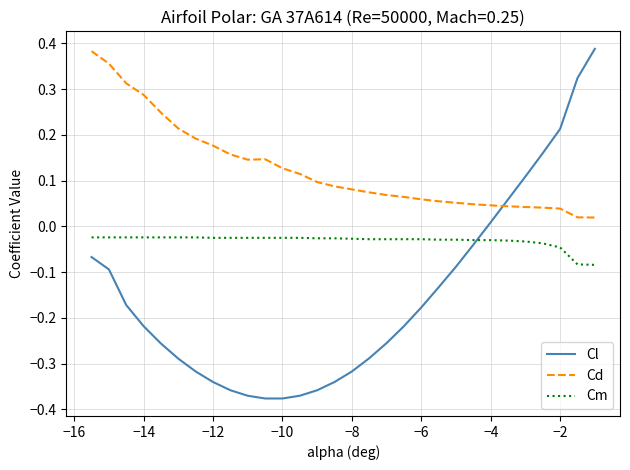

How many times do Cm and Cl cross each other?

1